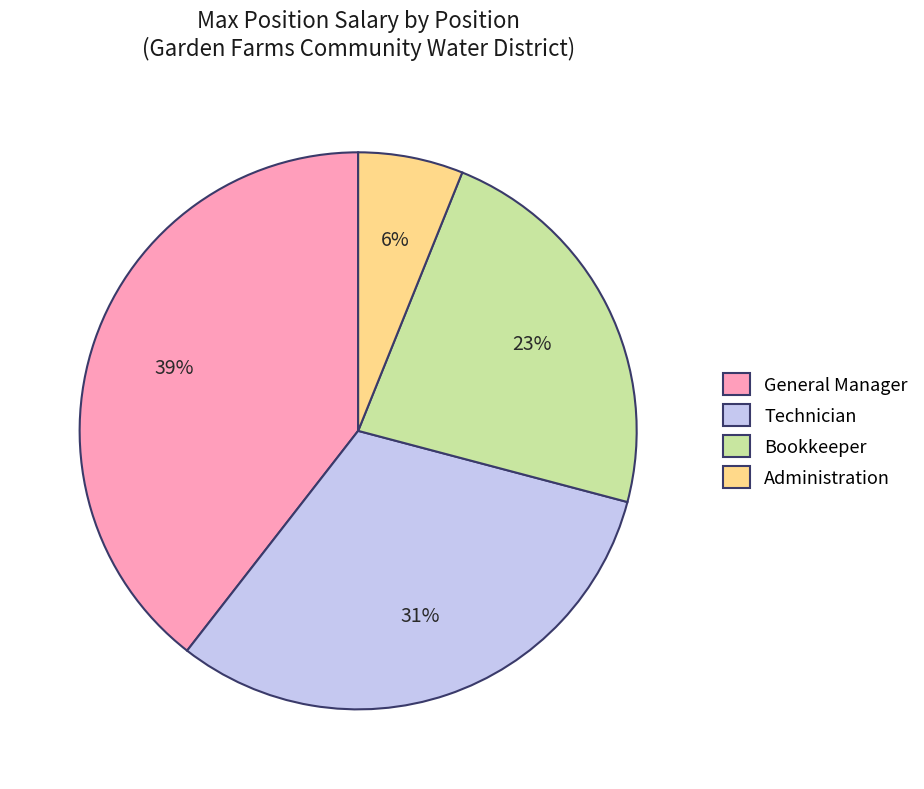

What is the smallest slice in the pie chart?

Administration